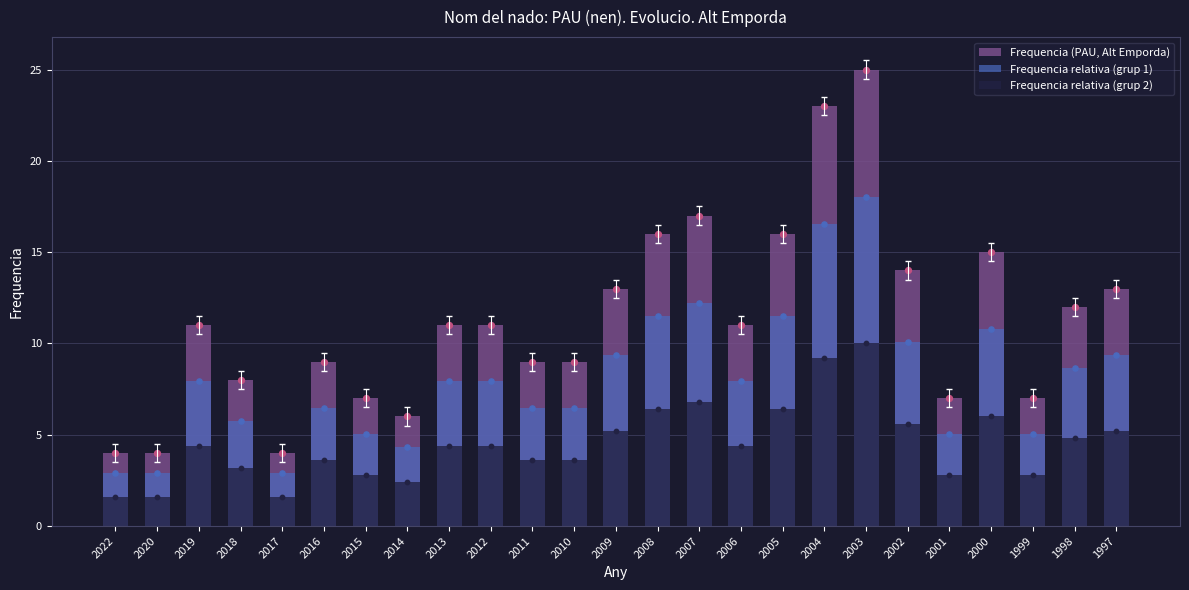

What are all the series names shown in the legend?

Frequencia (PAU, Alt Emporda), Frequencia relativa (grup 1), Frequencia relativa (grup 2)